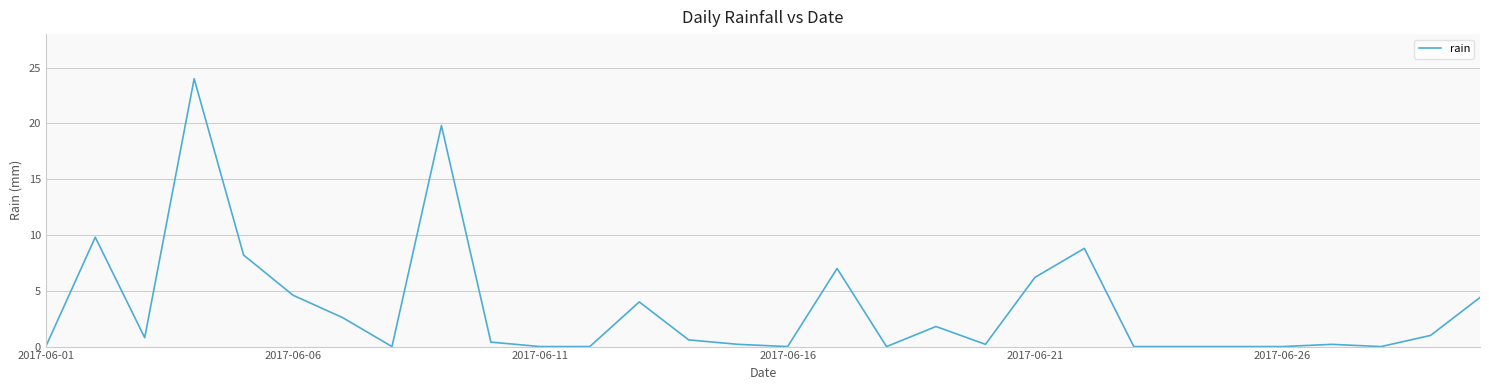

What is the greatest value displayed?

24.0